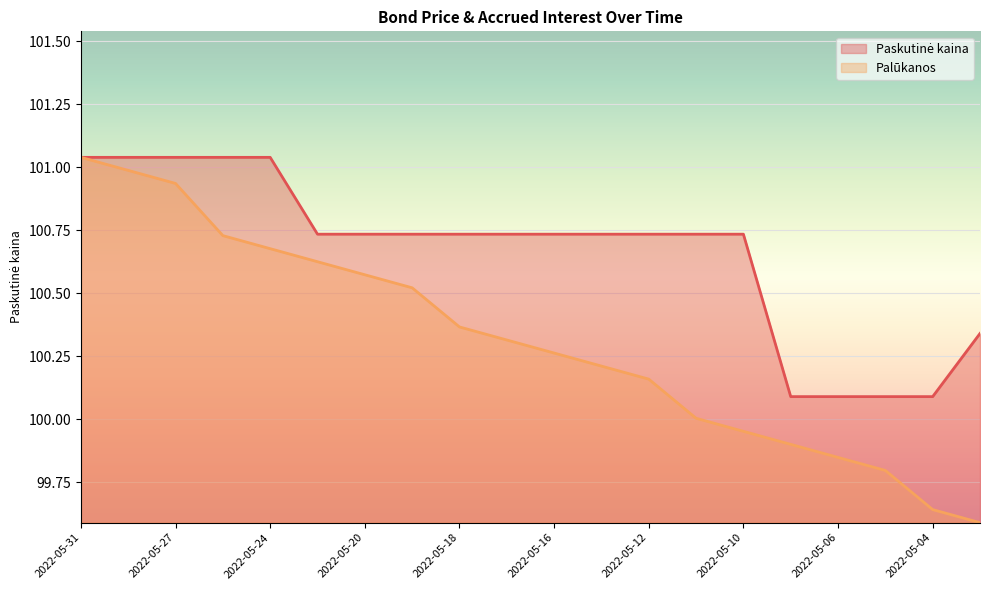

Count the number of data series in this chart.

2